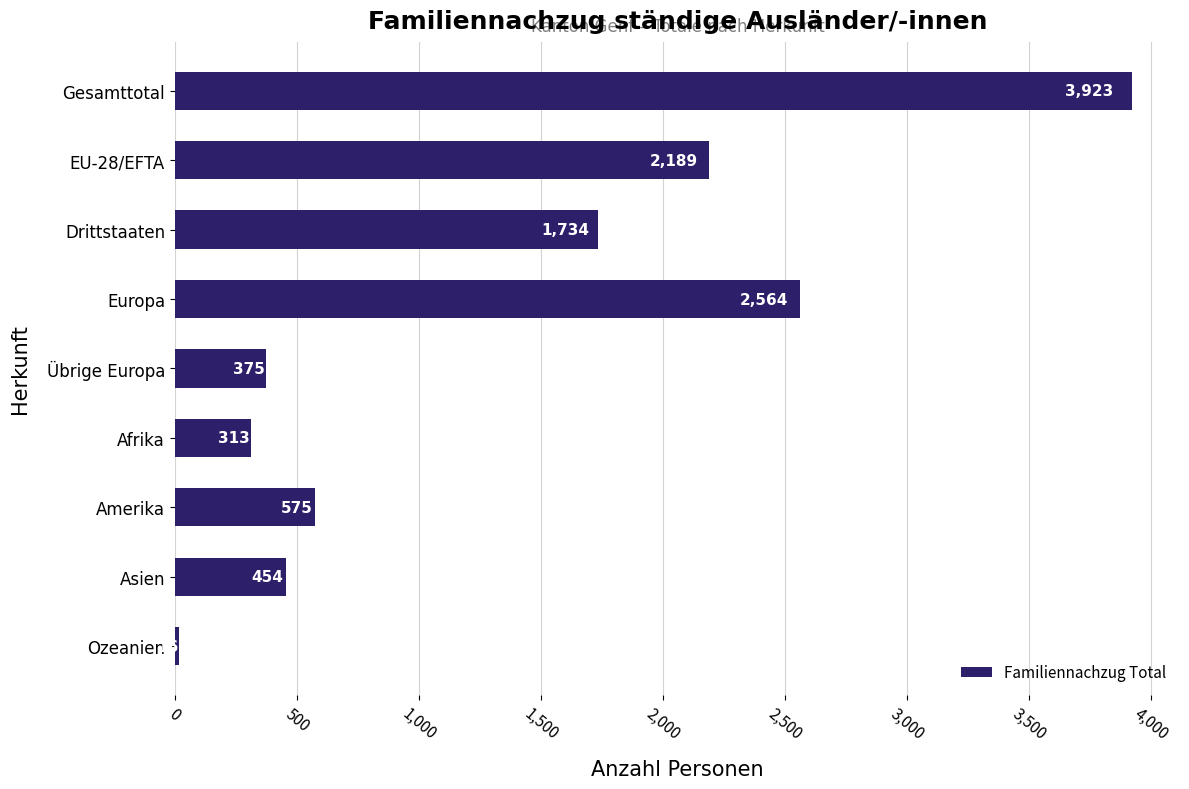

How many data points are less than 575?

4